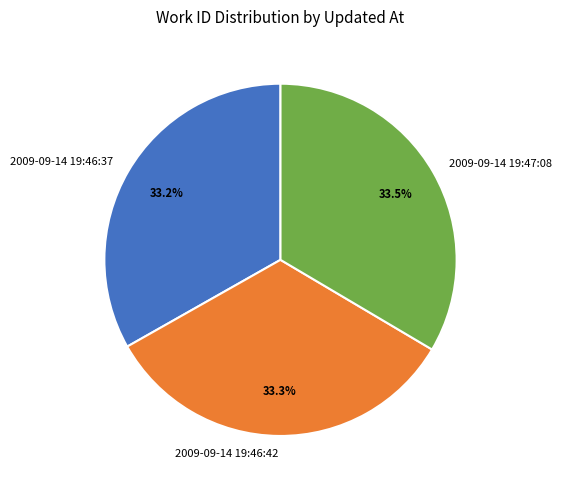

Does 2009-09-14 19:46:37 account for over 50% of the chart?

No